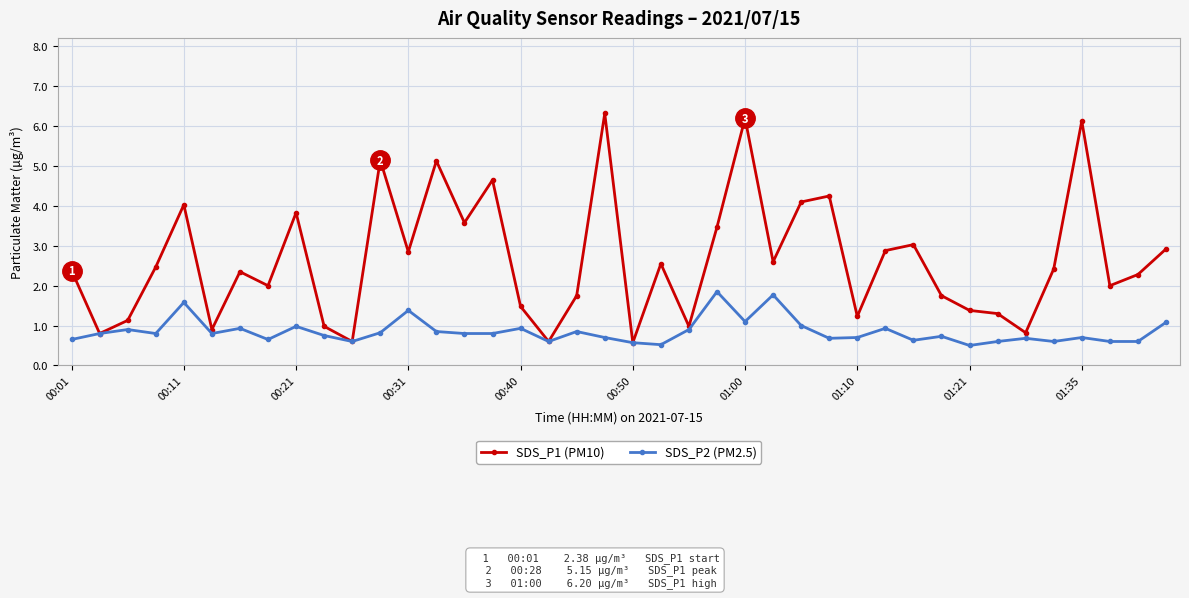

Count the number of data series in this chart.

2